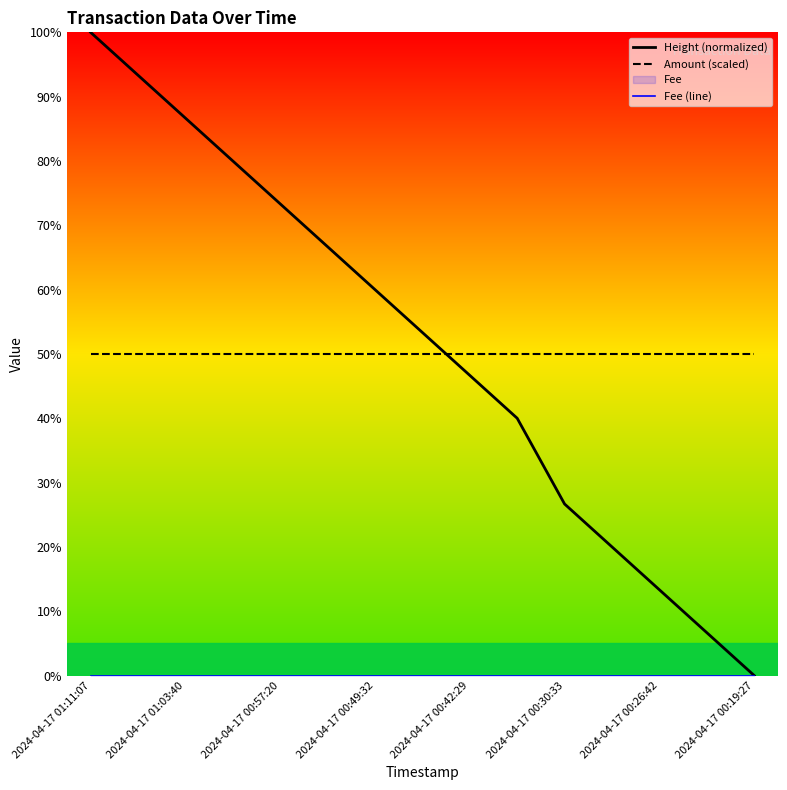

Reading left to right, what are all the values shown in this chart?

Height (normalized): 100.0	93.3	86.7	80.0	73.3	66.7	60.0	53.3	46.7	40.0	26.7	20.0	13.3	6.7	0.0
Amount (scaled): 50.0	50.0	50.0	50.0	50.0	50.0	50.0	50.0	50.0	50.0	50.0	50.0	50.0	50.0	50.0
Fee (line): 0.0	0.0	0.0	0.0	0.0	0.0	0.0	0.0	0.0	0.0	0.0	0.0	0.0	0.0	0.0